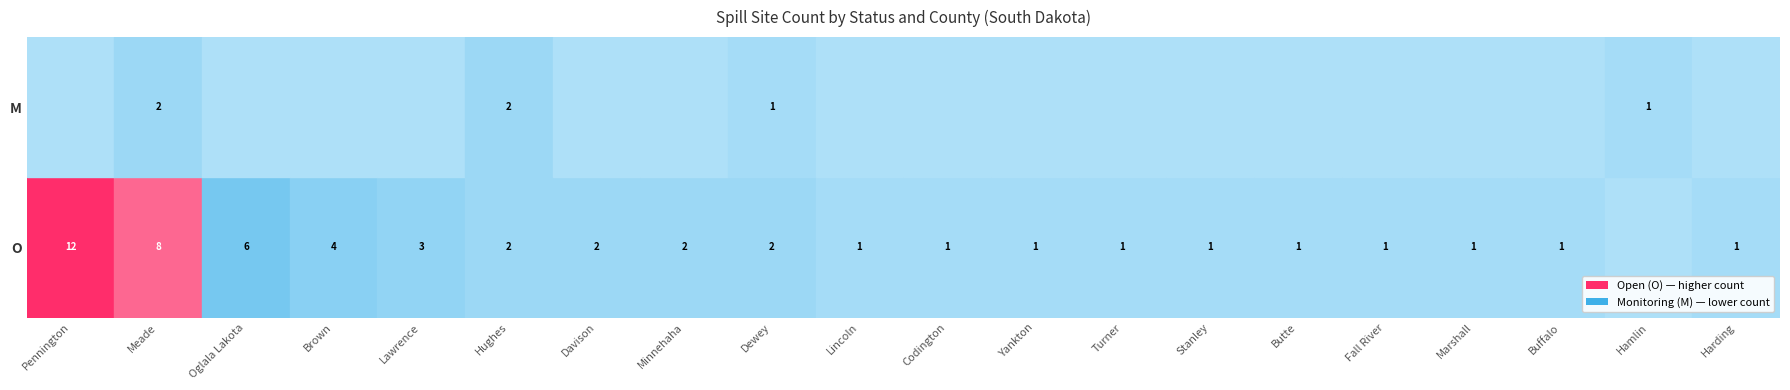

How many values are between 0 and 1?

18